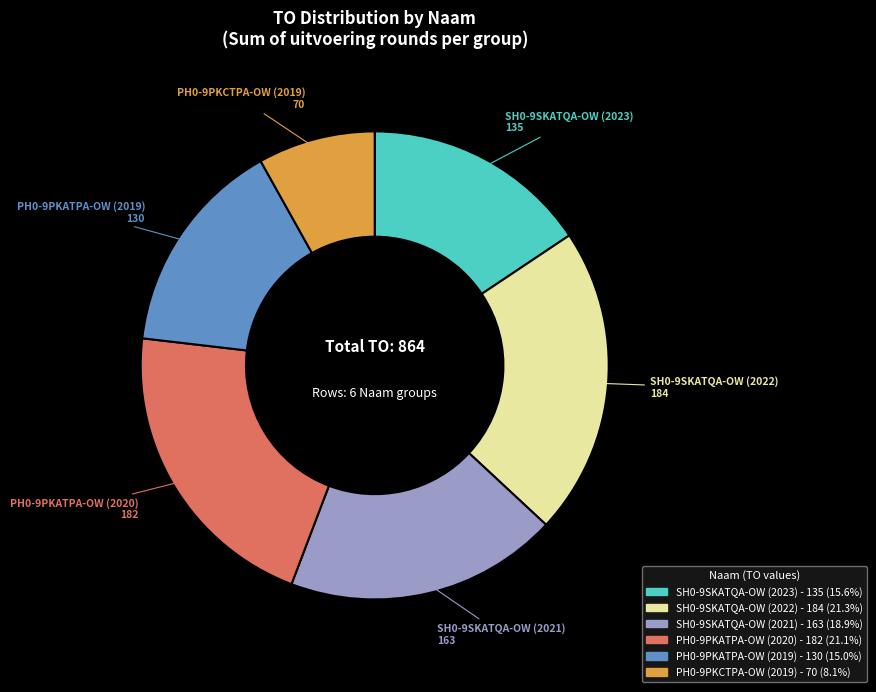

True or false: PH0-9PKCTPA-OW (2019) accounts for 8% of the total.

True